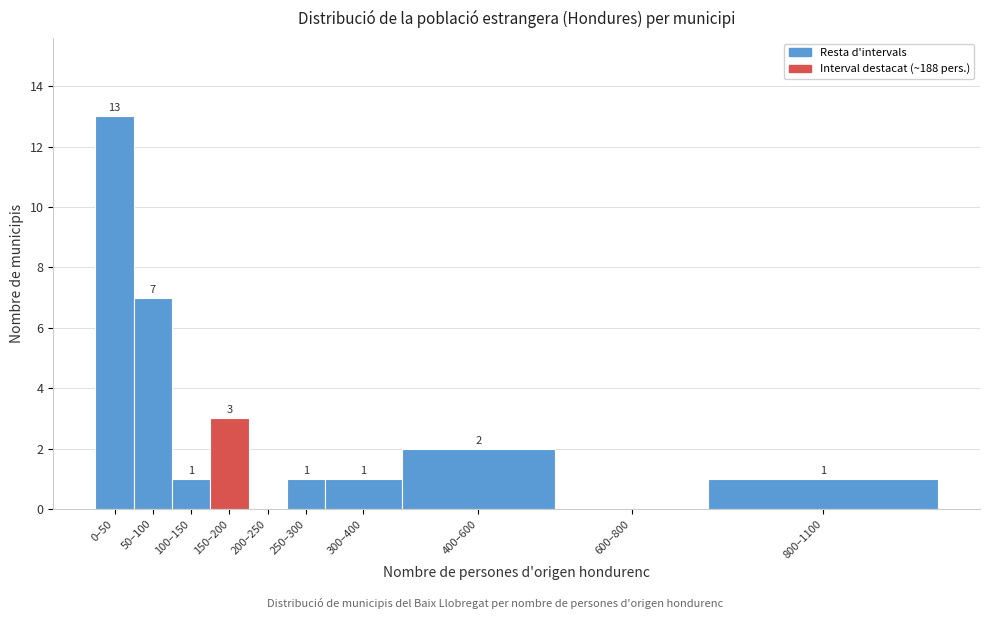

Reading left to right, what are all the values shown in this chart?

0–50=13	50–100=7	100–150=1	150–200=3	200–250=0	250–300=1	300–400=1	400–600=2	600–800=0	800–1100=1